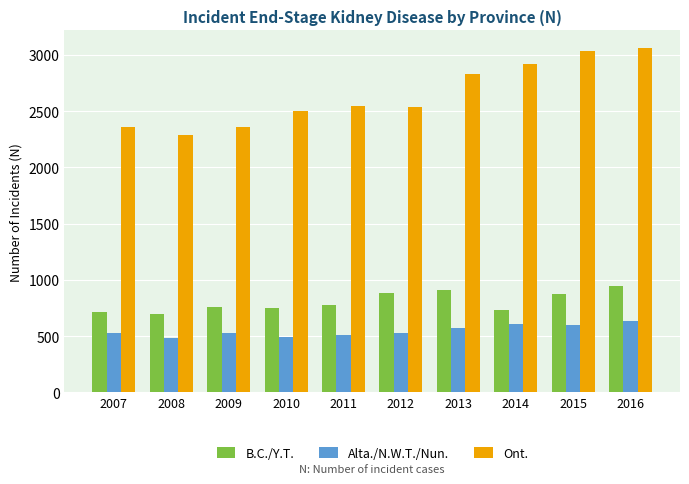

What is the value of the B.C./Y.T. bar at the 6th from the left?

884